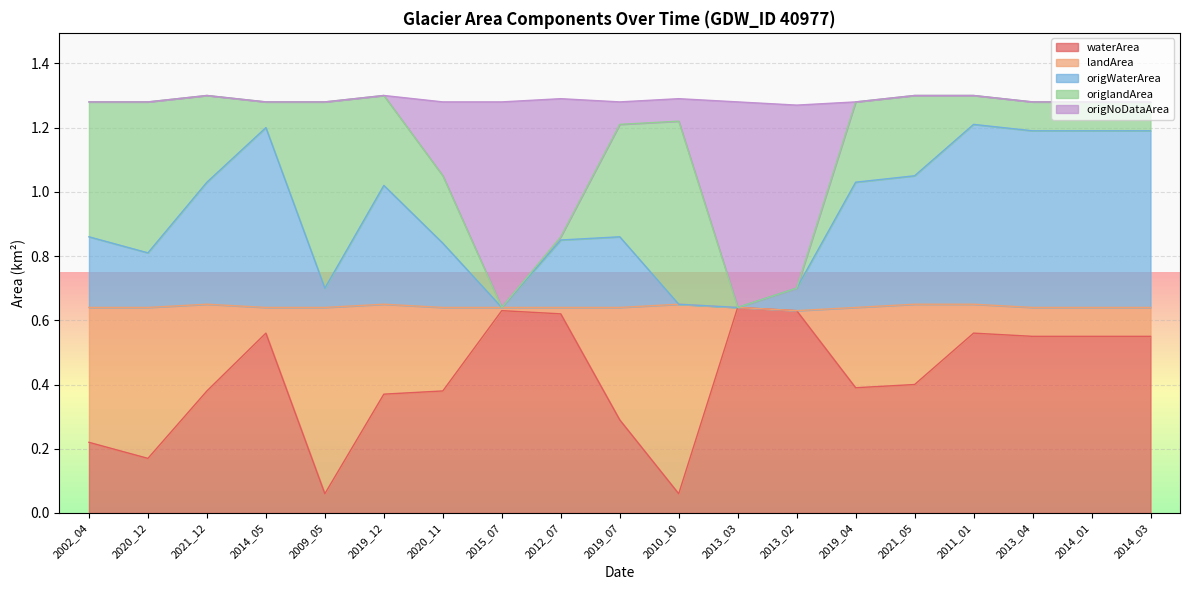

Does the chart display data point markers on the line(s)?

No